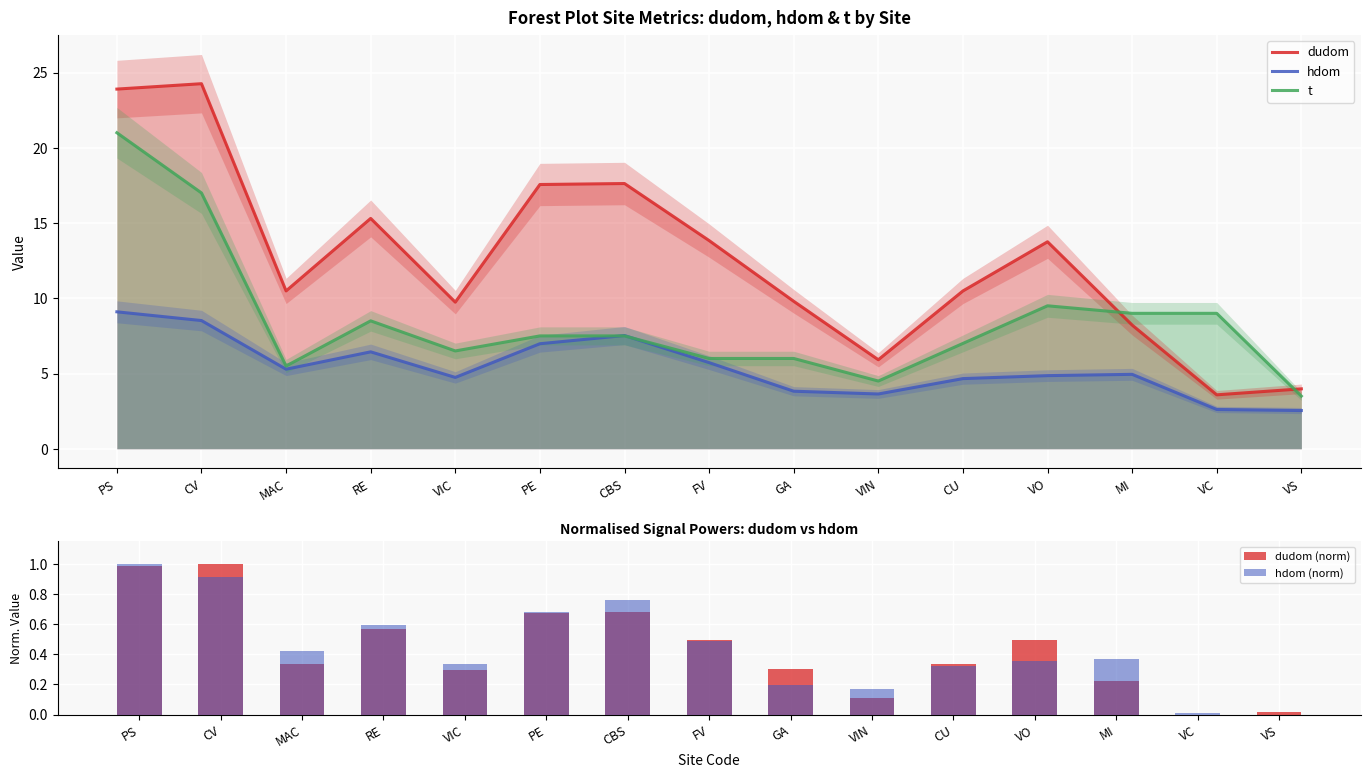

What is the label of the 3rd bar from the left?

MAC